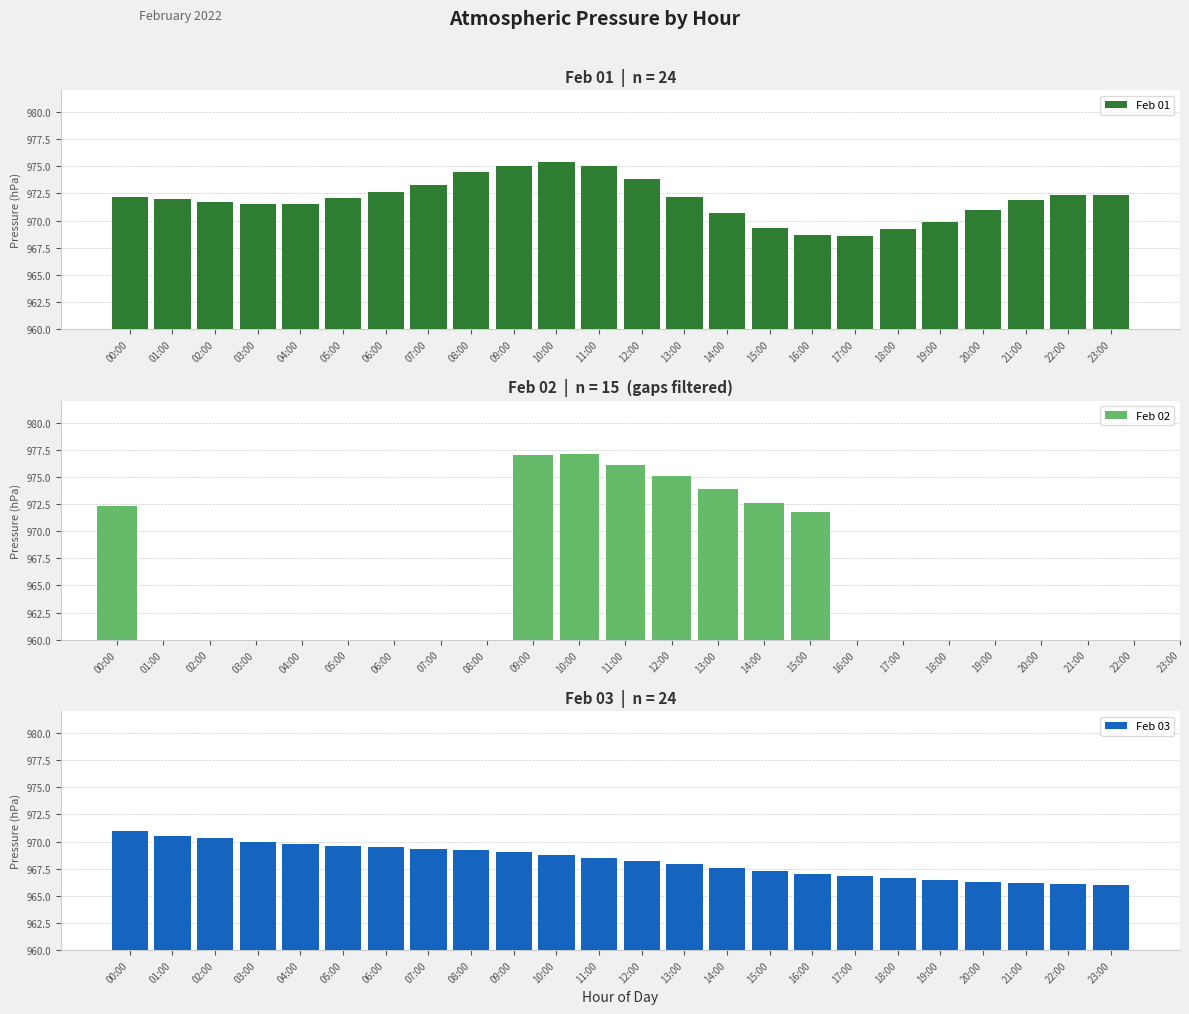

True or false: Feb 01 has a value of 972.4 at 23:00.

True